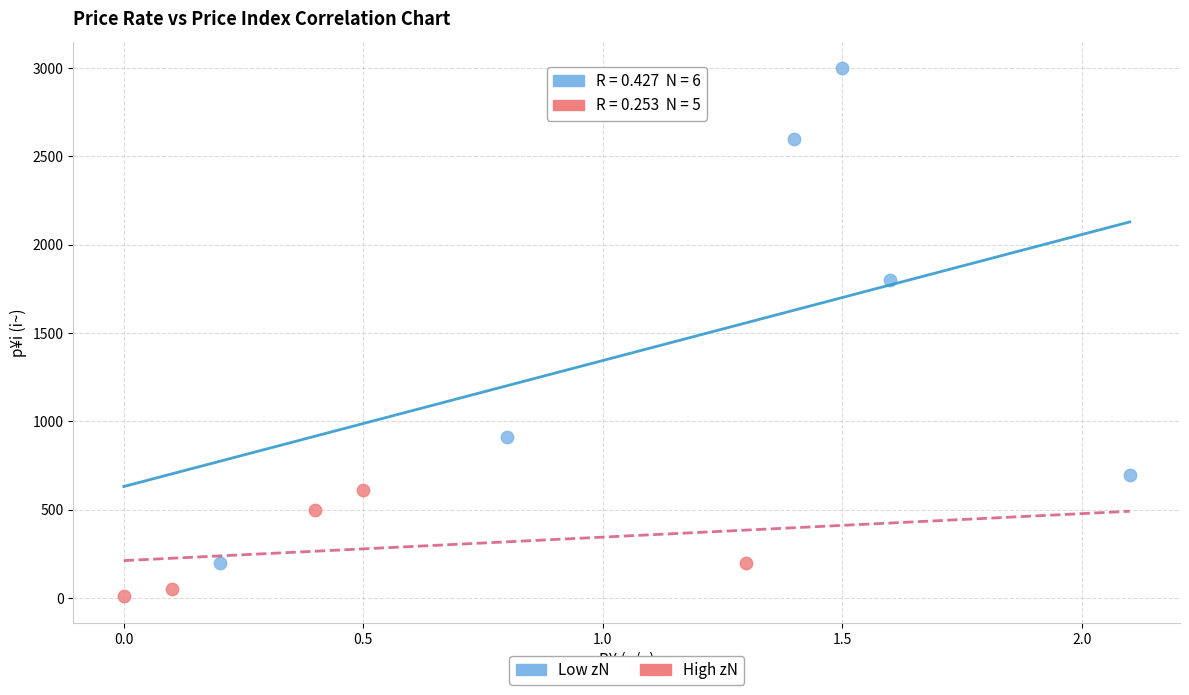

Which series reaches the minimum Y coordinate?

High zN